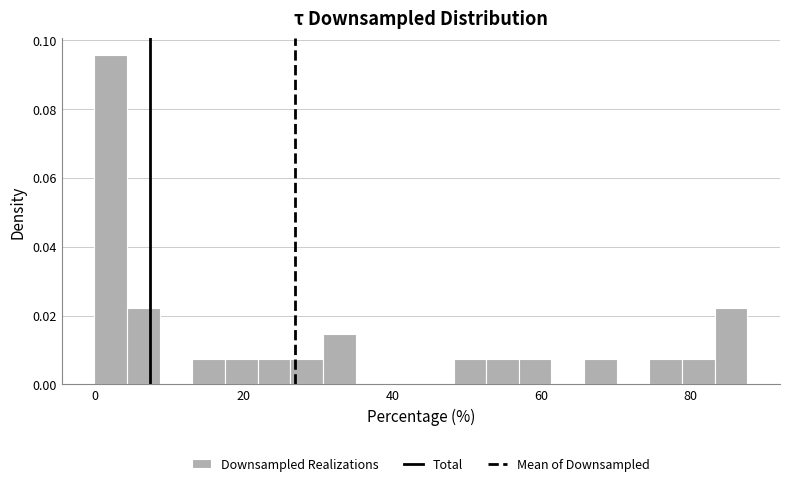

Around what value on the x-axis is the tallest bar? Give the approximate position of its centre, as read against the axis.

2